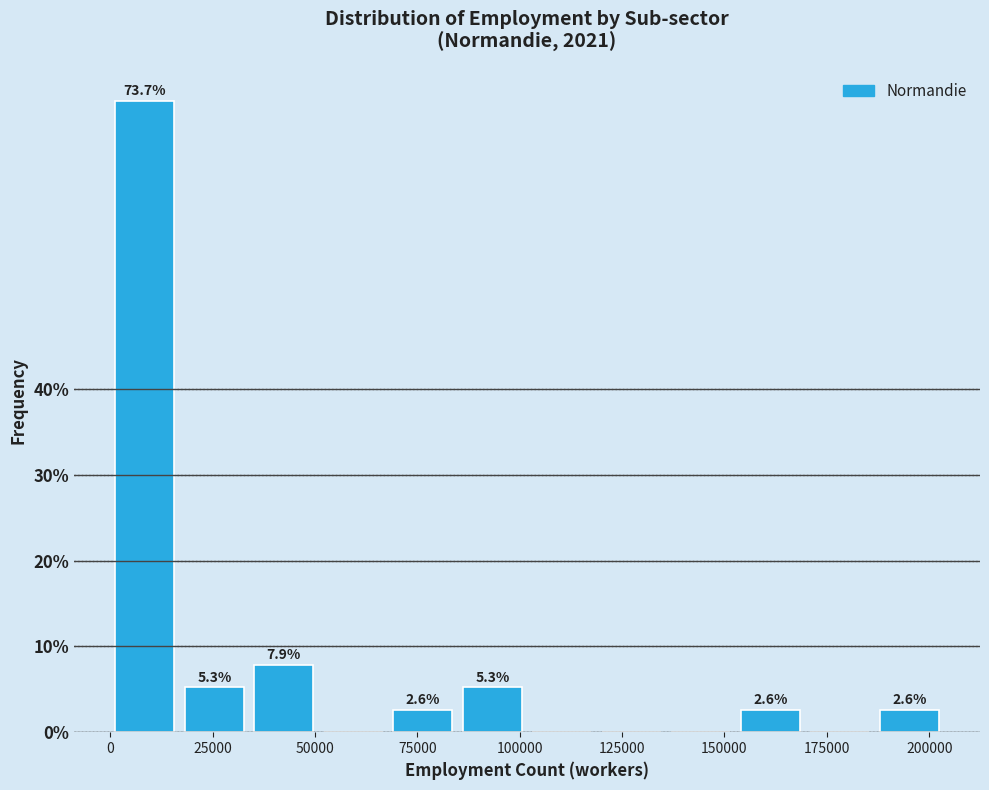

Around what value on the x-axis is the tallest bar? Give the approximate position of its centre, as read against the axis.

10000